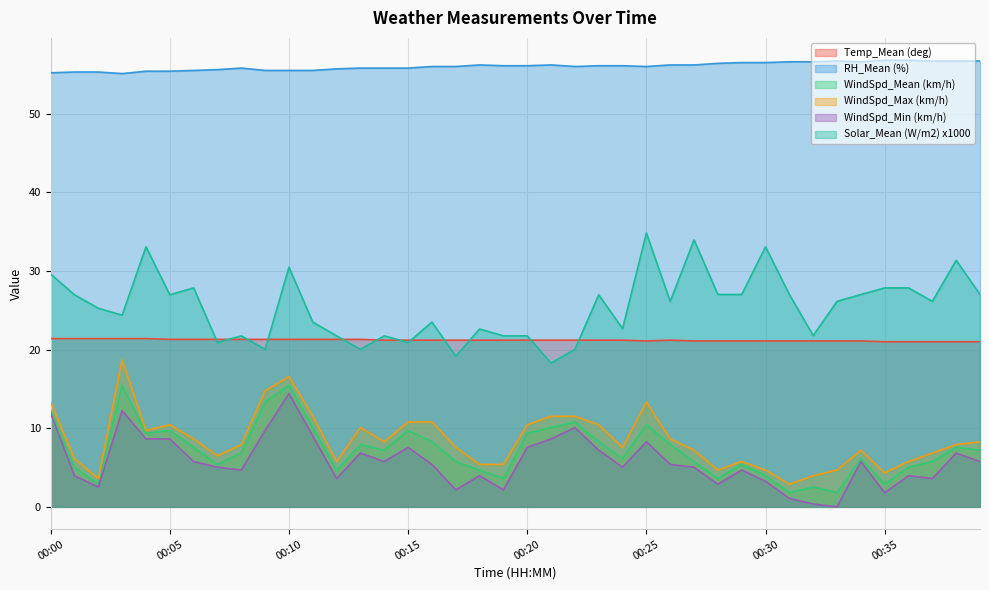

True or false: Temp_Mean (deg) and Solar_Mean (W/m2) intersect in this chart.

True